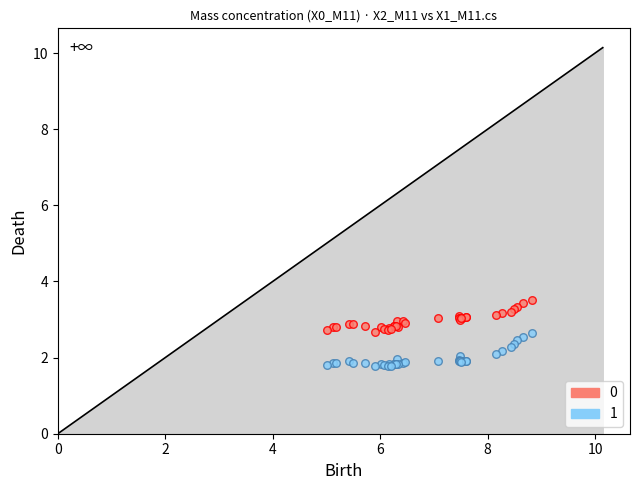

Which series has the widest spread of Y values?

1